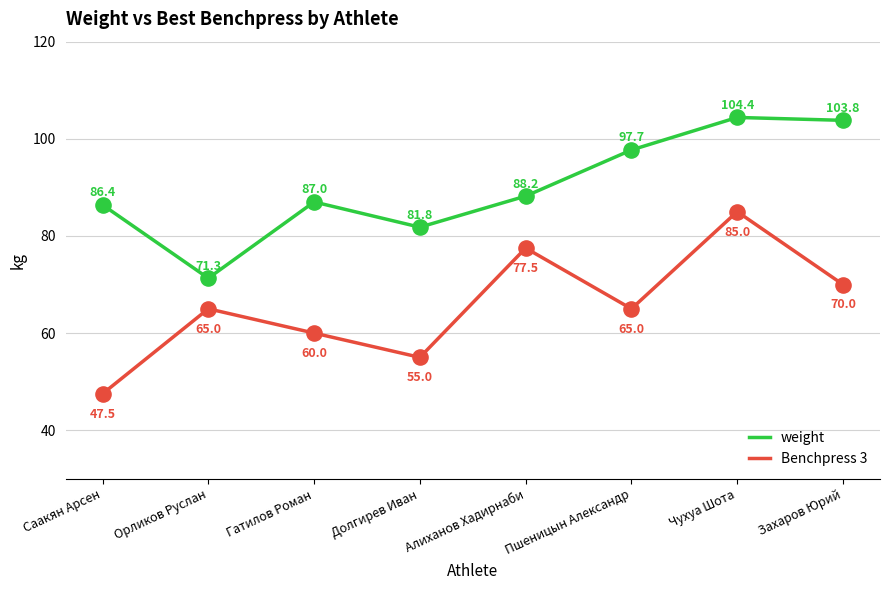

What is the difference between the highest and lowest values at Гатилов Роман?

27.0